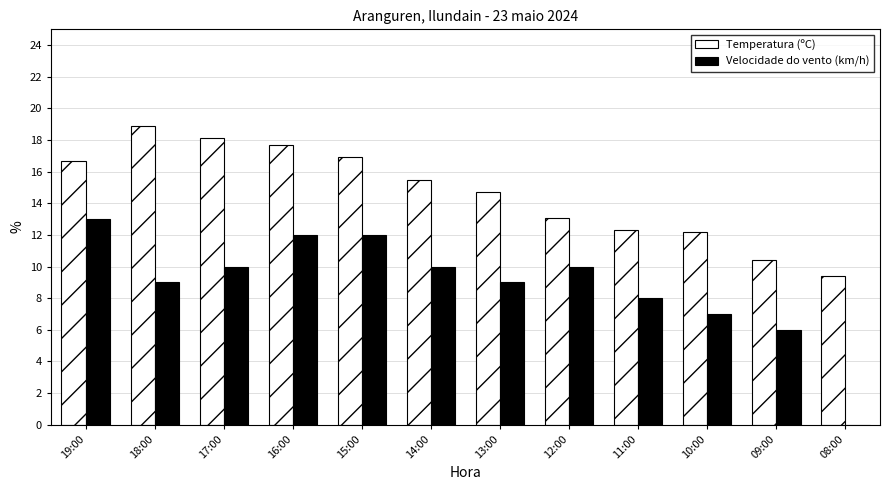

What is the sum of the Temperatura (ºC) values at 15:00 and 10:00?

29.1